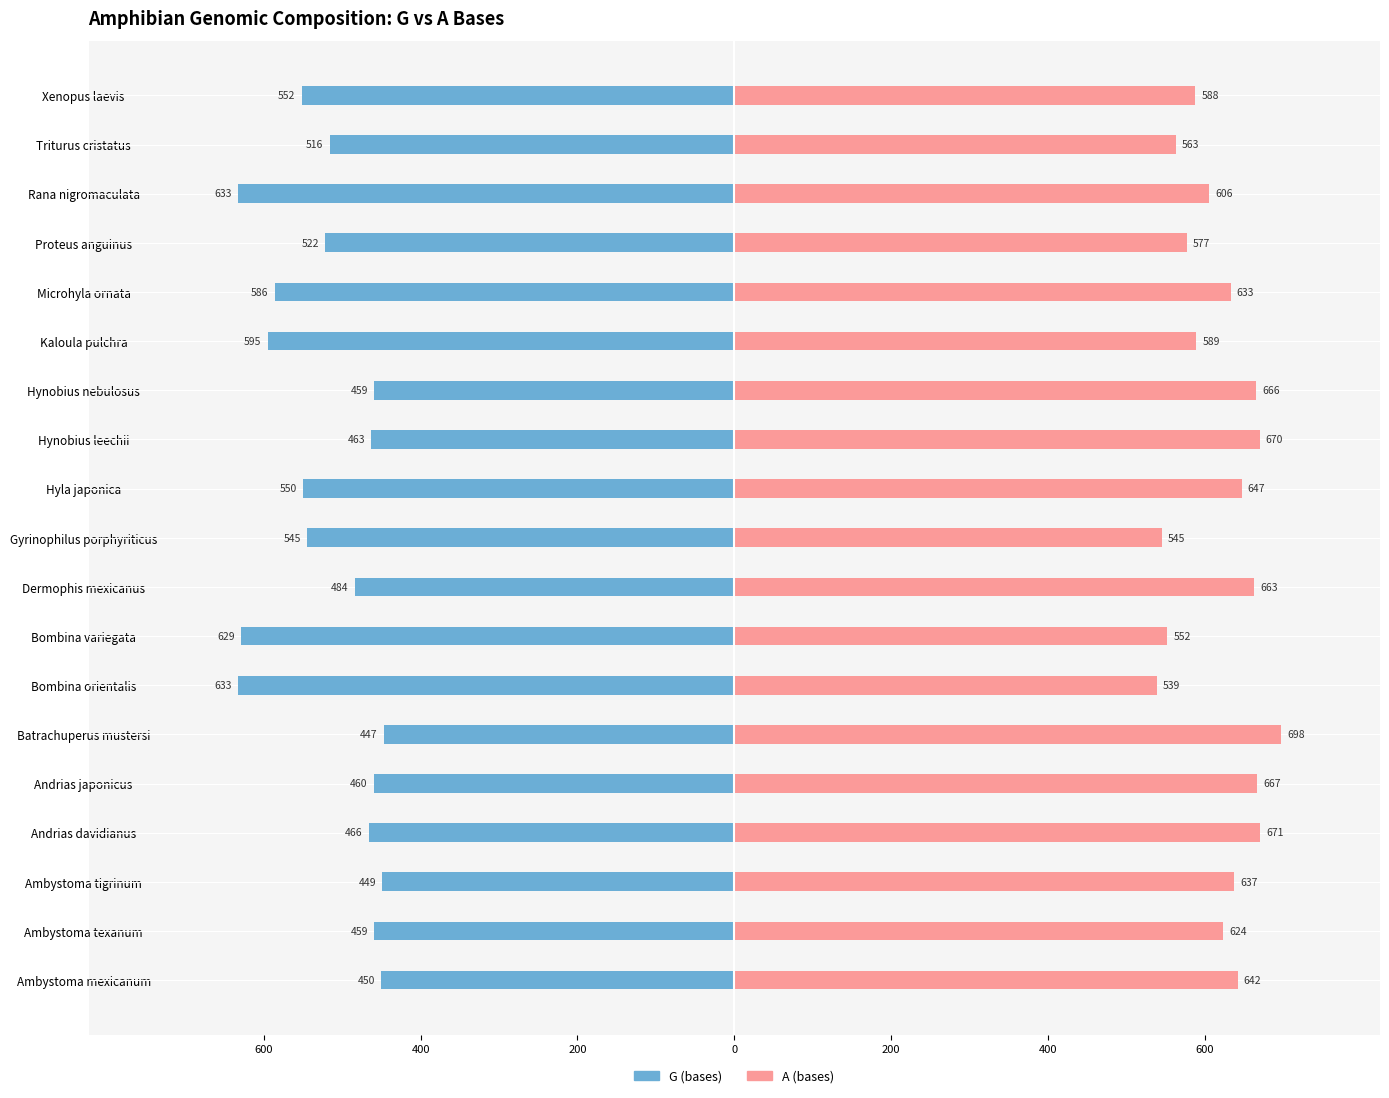

Is the value of G (bases) at Gyrinophilus porphyriticus greater than the value of A (bases) at Microhyla ornata?

No